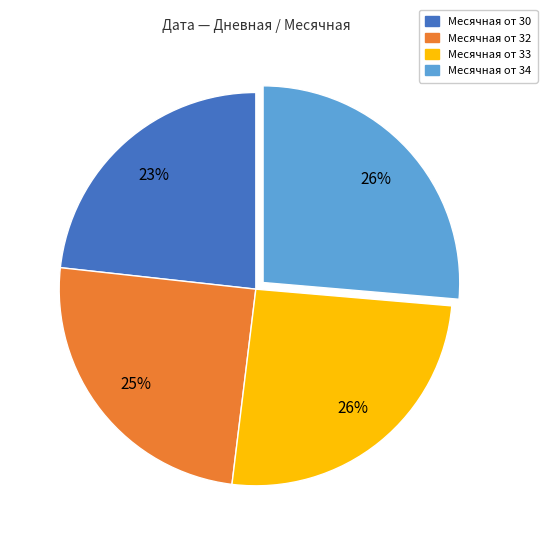

Does any single category account for the majority?

No